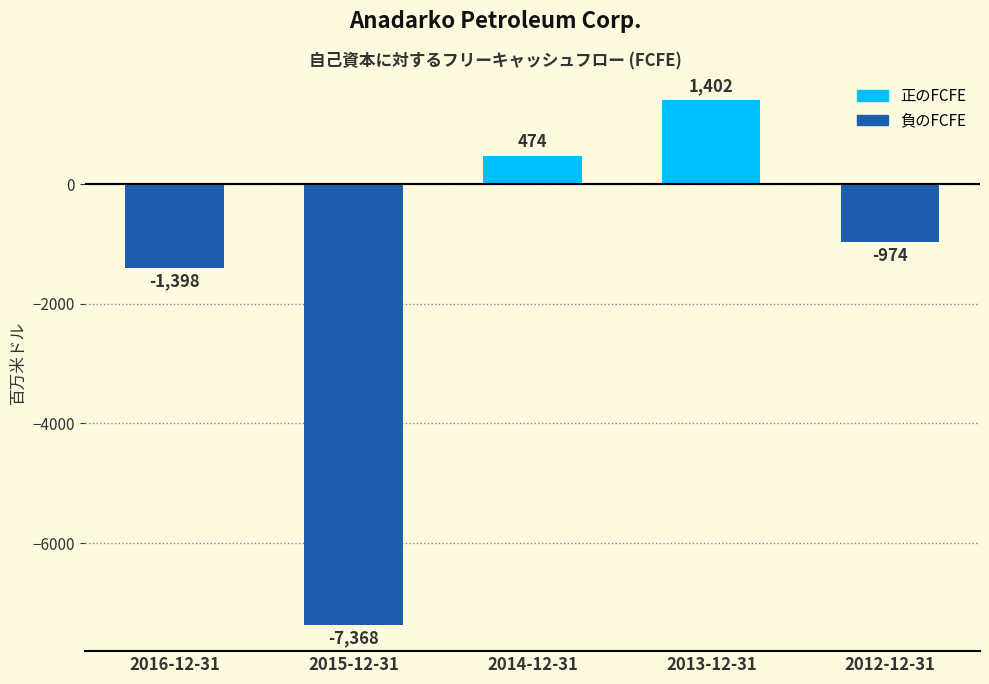

At which category does the chart reach its minimum across all series?

2015-12-31